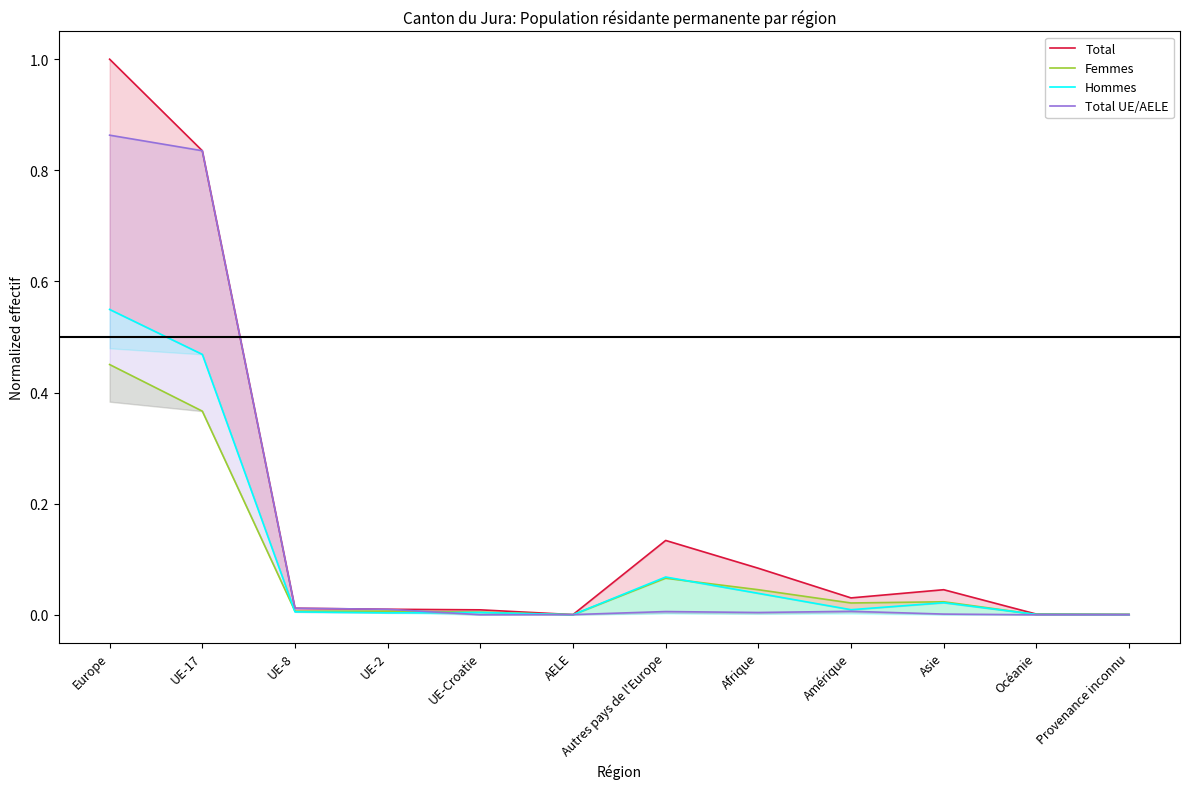

What is the total value across all series at UE-17?

2.5